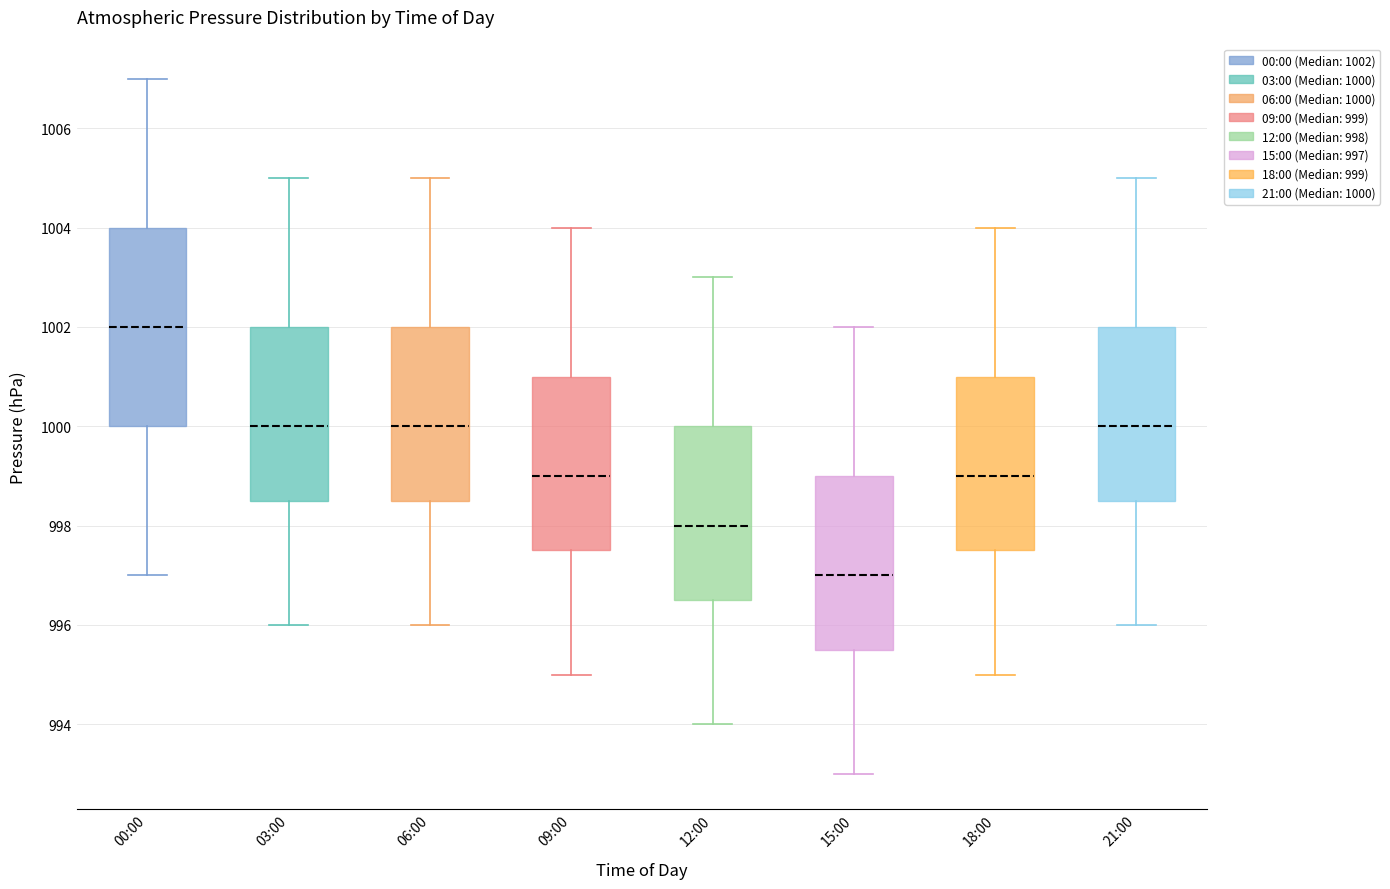

Reading left to right, transcribe this box plot: for each box, give where its median line is, the range the box spans, and where its two whiskers end, as read against the y-axis. The values are not printed on the chart, so give them approximately, as read against the axis.

00:00: median 1002.0, box 1000.0 to 1004.0, whiskers 997.0 to 1007.0
03:00: median 1000.0, box 998.6 to 1002.0, whiskers 996.0 to 1005.0
06:00: median 1000.0, box 998.6 to 1002.0, whiskers 996.0 to 1005.0
09:00: median 999.0, box 997.6 to 1001.0, whiskers 995.0 to 1004.0
12:00: median 998.0, box 996.6 to 1000.0, whiskers 994.0 to 1003.0
15:00: median 997.0, box 995.6 to 999.0, whiskers 993.0 to 1002.0
18:00: median 999.0, box 997.6 to 1001.0, whiskers 995.0 to 1004.0
21:00: median 1000.0, box 998.6 to 1002.0, whiskers 996.0 to 1005.0